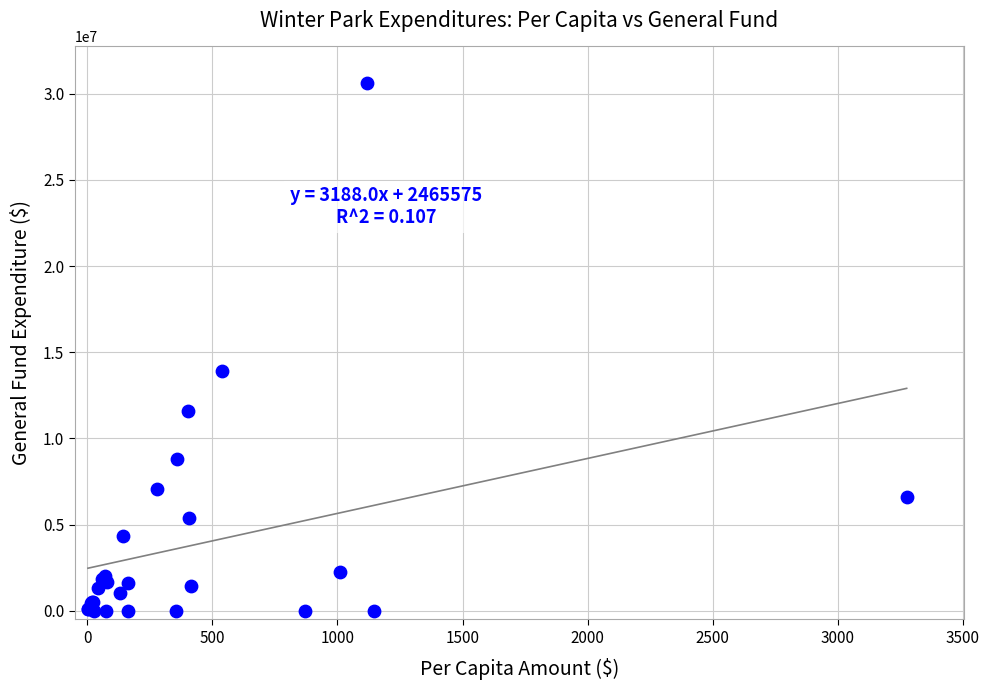

What Y value in the scatter plot is closest to 15300230?

13933793